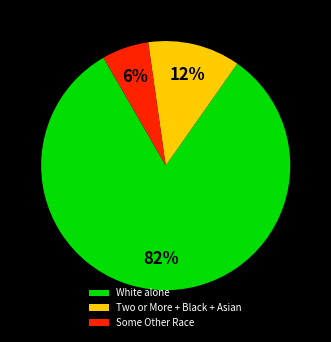

How many slices are in this pie chart?

3